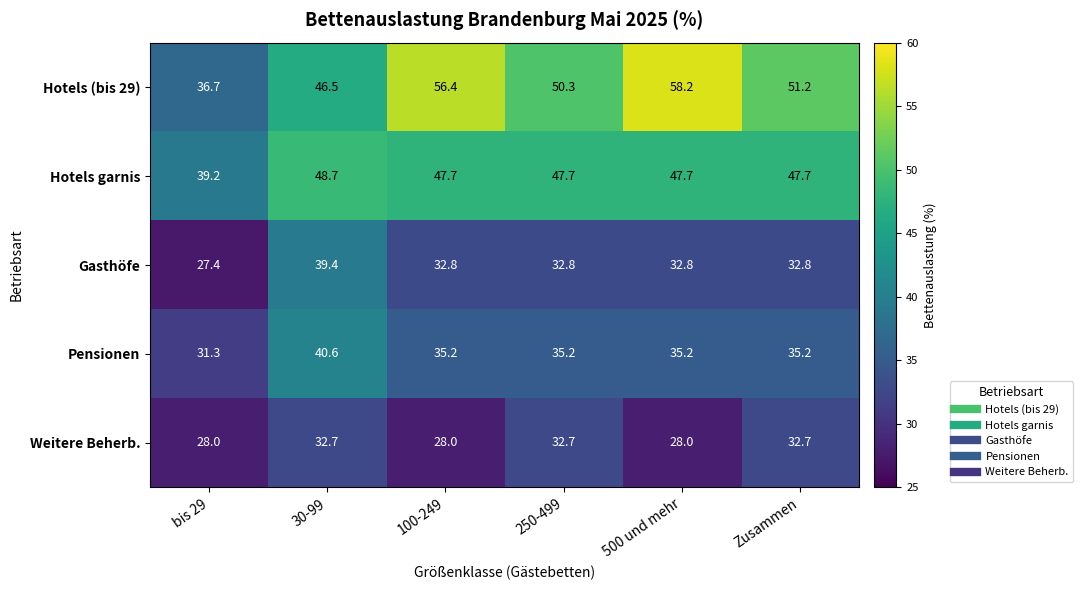

What is the approximate value of Hotels garnis at 250-499?

47.7